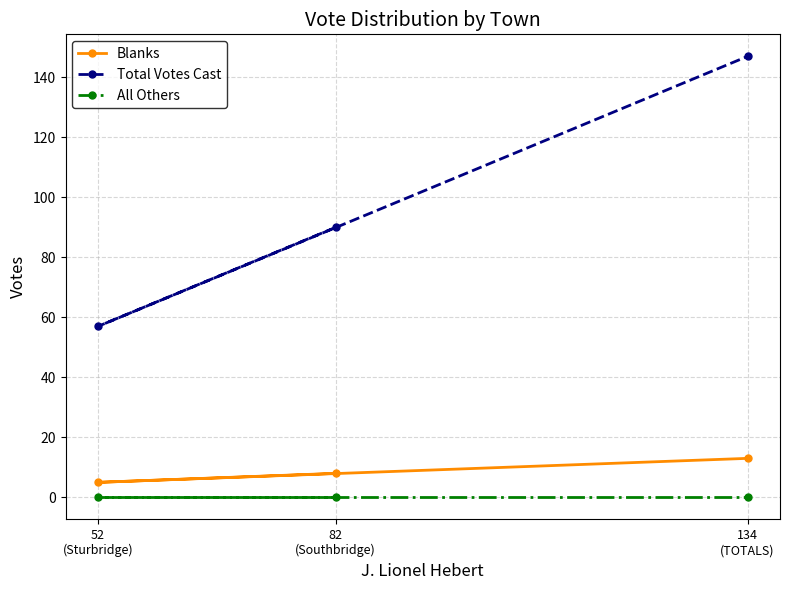

Which category has the lowest value in the Total Votes Cast series?

52
(Sturbridge)